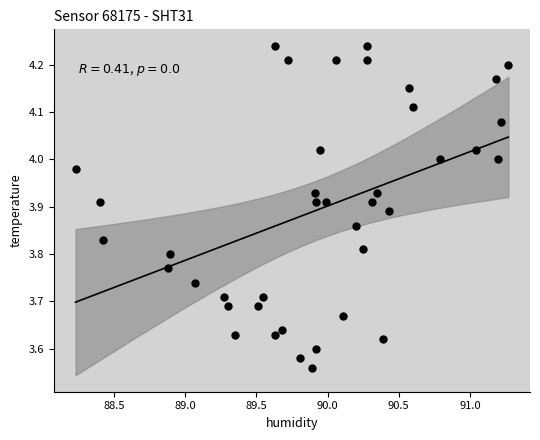

What is the range of Y values (max minus min)?

0.7